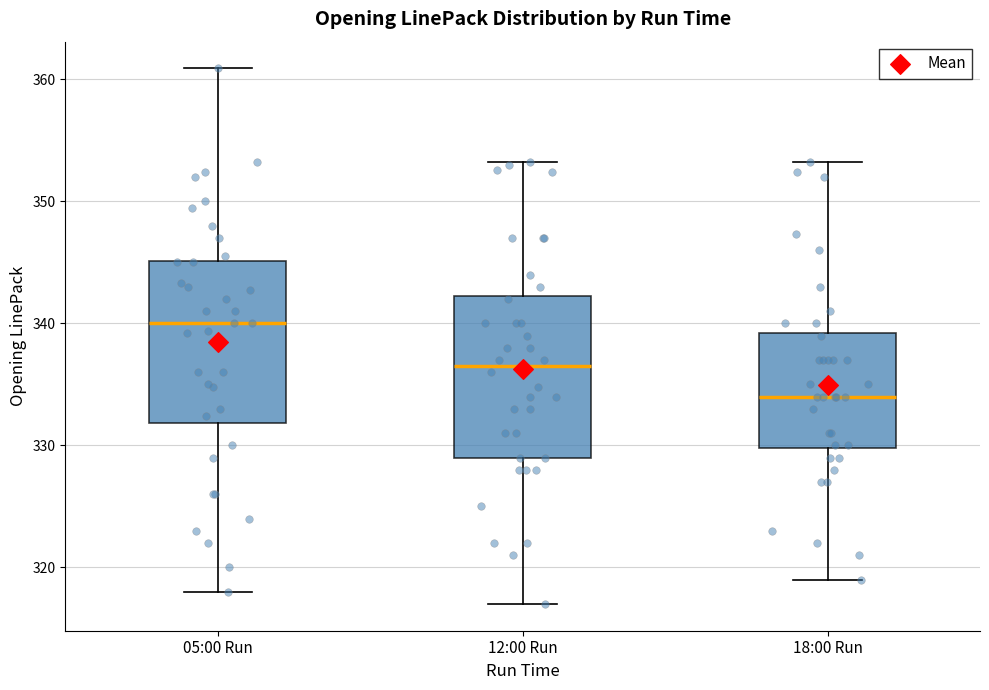

Where is the lower edge of the box for 18:00 Run on the y-axis? The values are not printed on the chart, so give them approximately, as read against the axis.

330